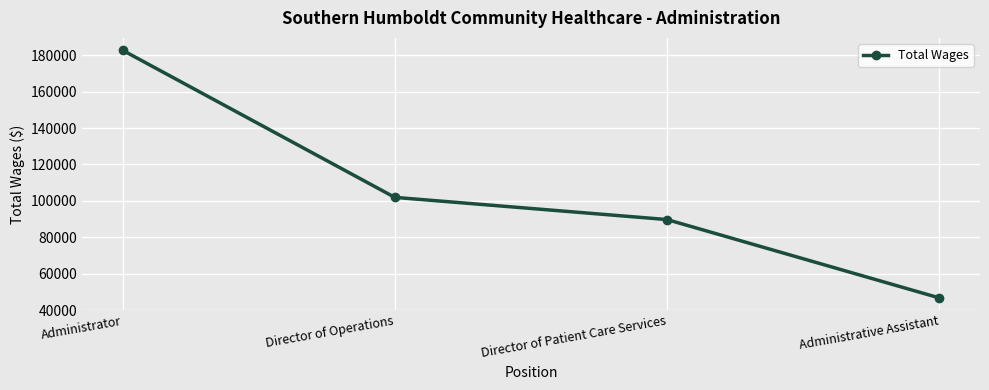

Is this an area chart (filled region under the line)?

No